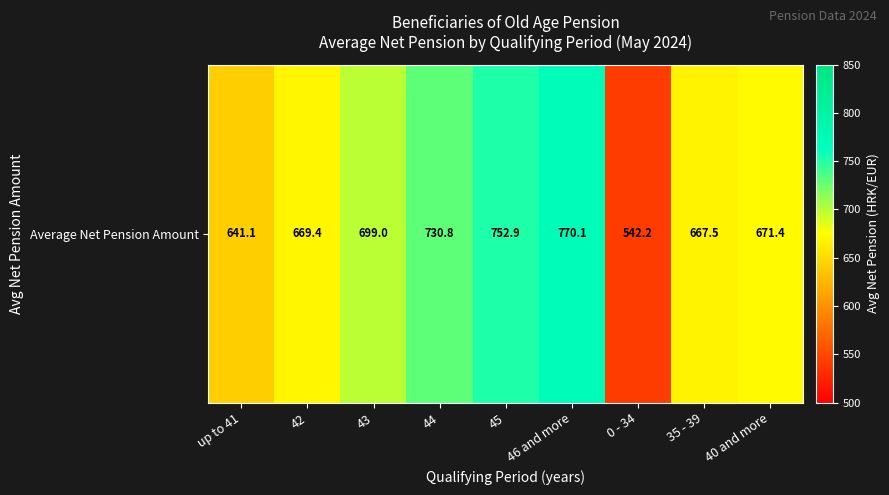

Rank the categories by value from lowest to highest.

0 - 34, up to 41, 35 - 39, 42, 40 and more, 43, 44, 45, 46 and more